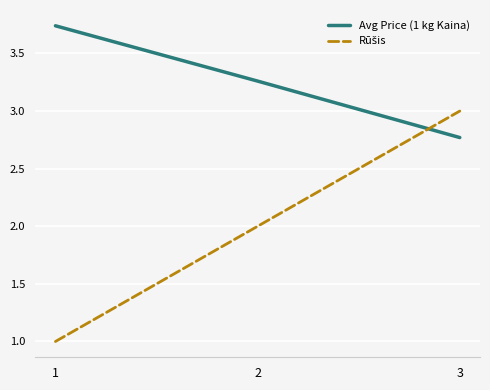

What is the smallest value displayed?

1.0